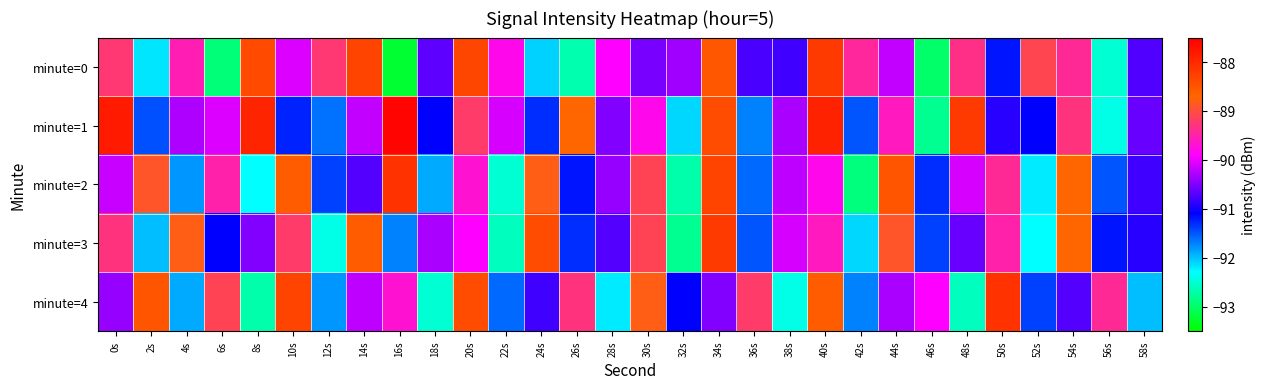

List the series in order of their peak value, lowest first.

minute=3, minute=0, minute=2, minute=4, minute=1